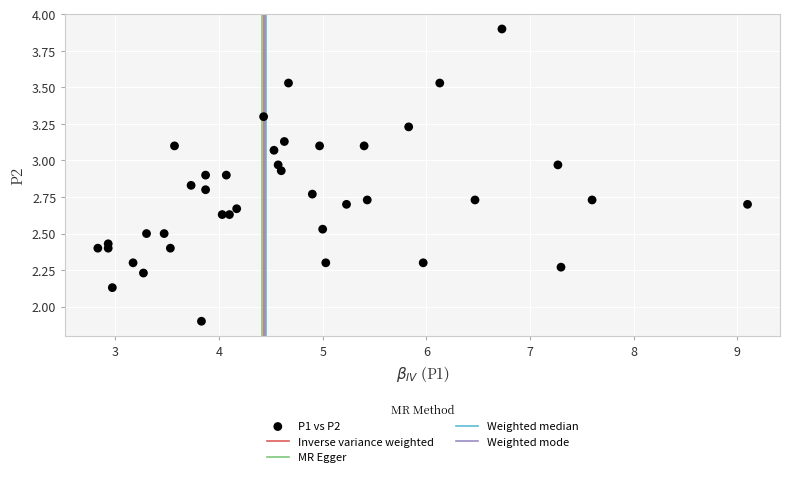

What Y value in the scatter plot is closest to 2?

1.9